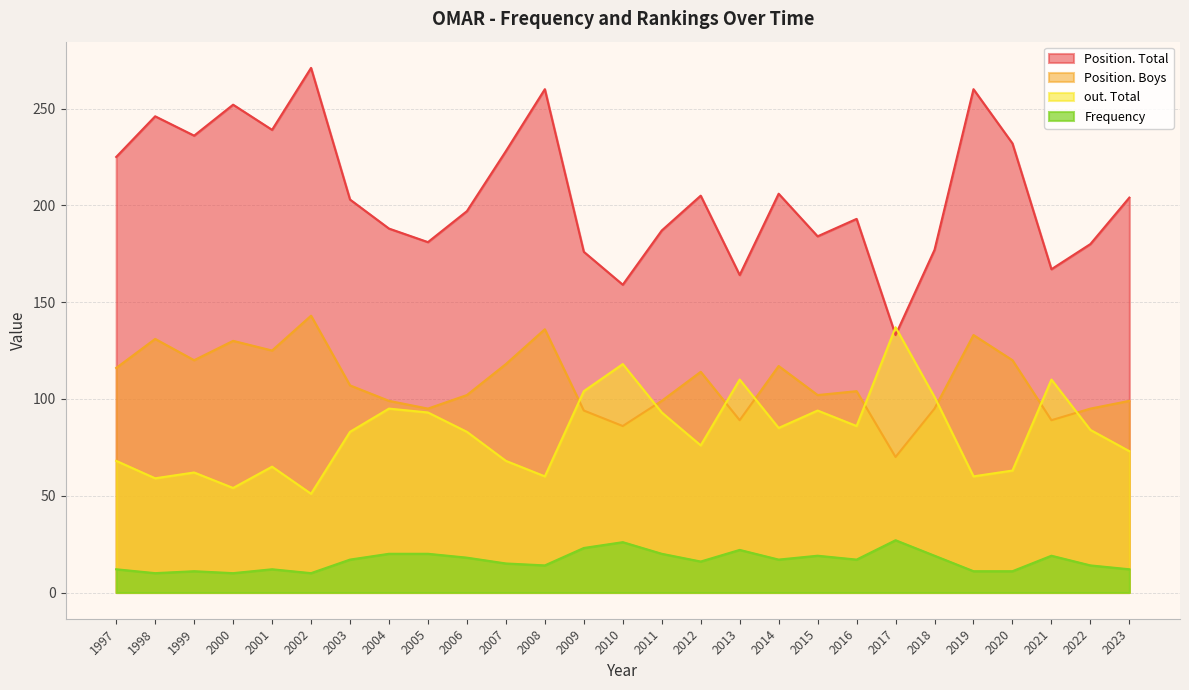

Rank the categories by out. Total value from highest to lowest.

2017, 2010, 2021, 2013, 2009, 2018, 2004, 2015, 2011, 2005, 2016, 2014, 2022, 2006, 2003, 2012, 2023, 2007, 1997, 2001, 2020, 1999, 2019, 2008, 1998, 2000, 2002